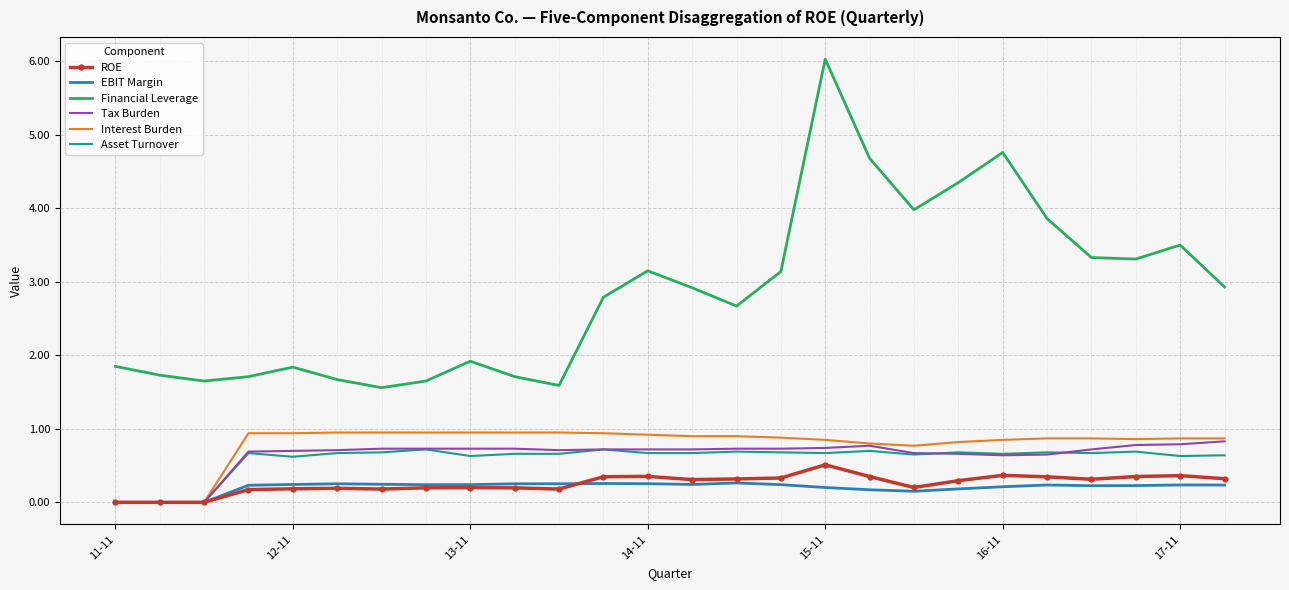

List the series in order of their peak value, lowest first.

EBIT Margin, ROE, Asset Turnover, Tax Burden, Interest Burden, Financial Leverage